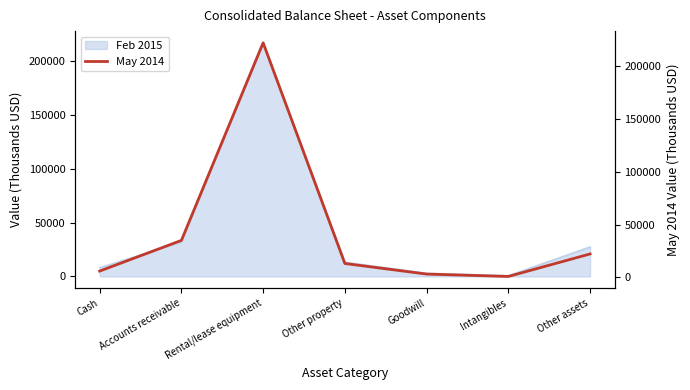

How many categories are shown in the chart?

7